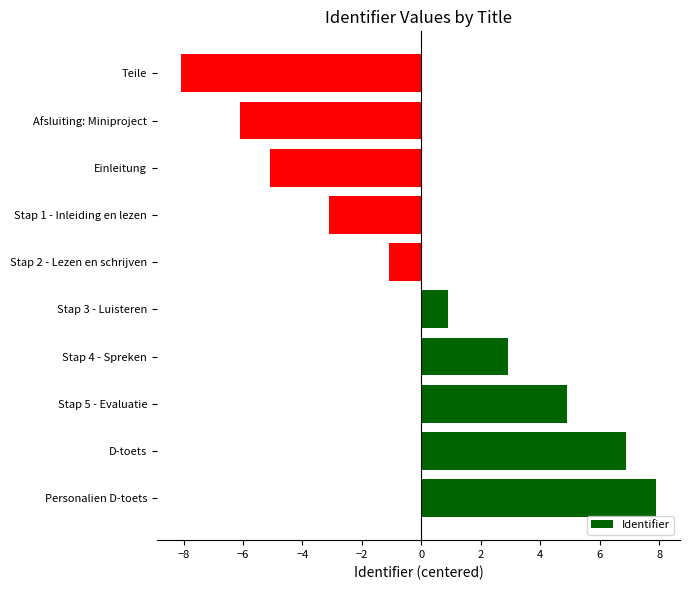

Does the chart contain stacked bars?

No